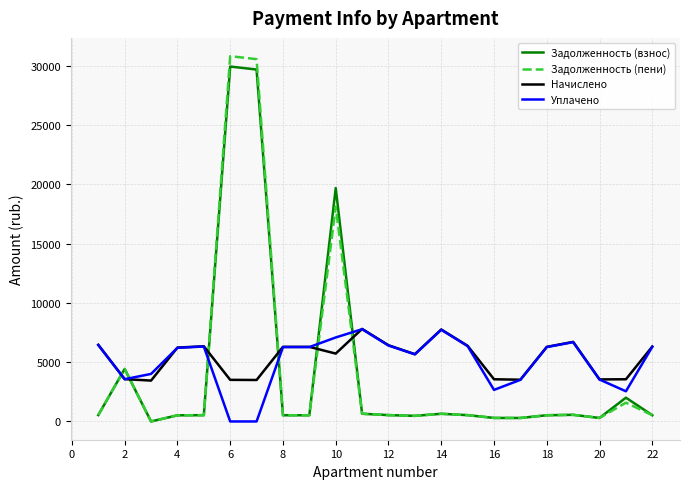

True or false: Задолженность (пени) and Уплачено intersect in this chart.

True